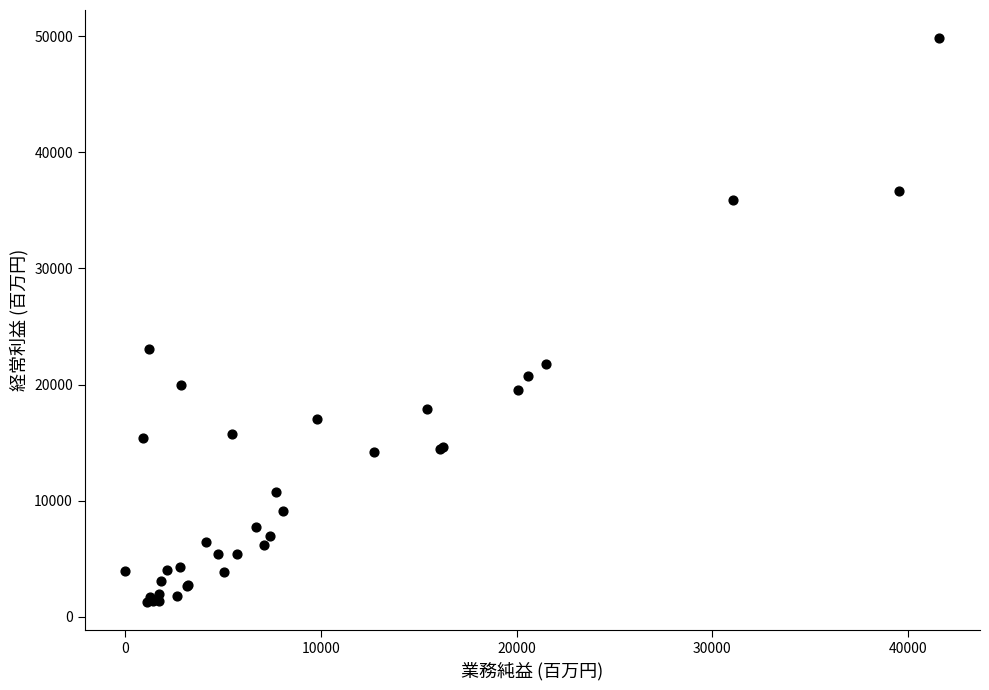

What Y value in the scatter plot is closest to 25556?

23039